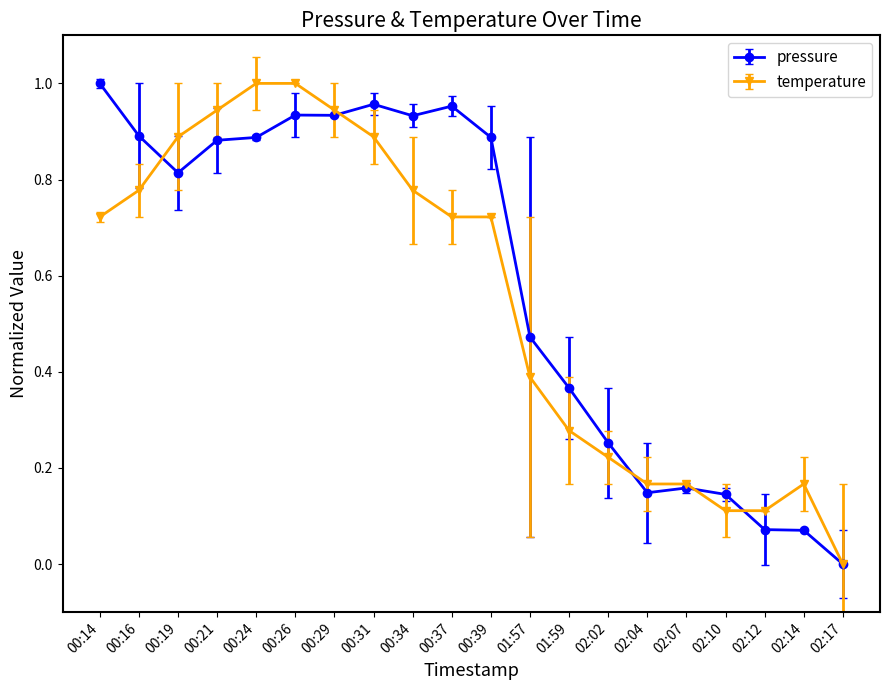

At which category does pressure reach its first local valley?

00:19